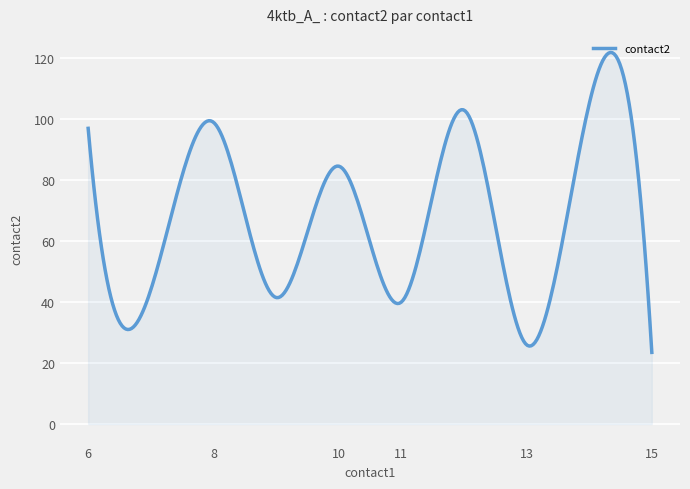

What is the difference between the maximum and minimum values?

98.4